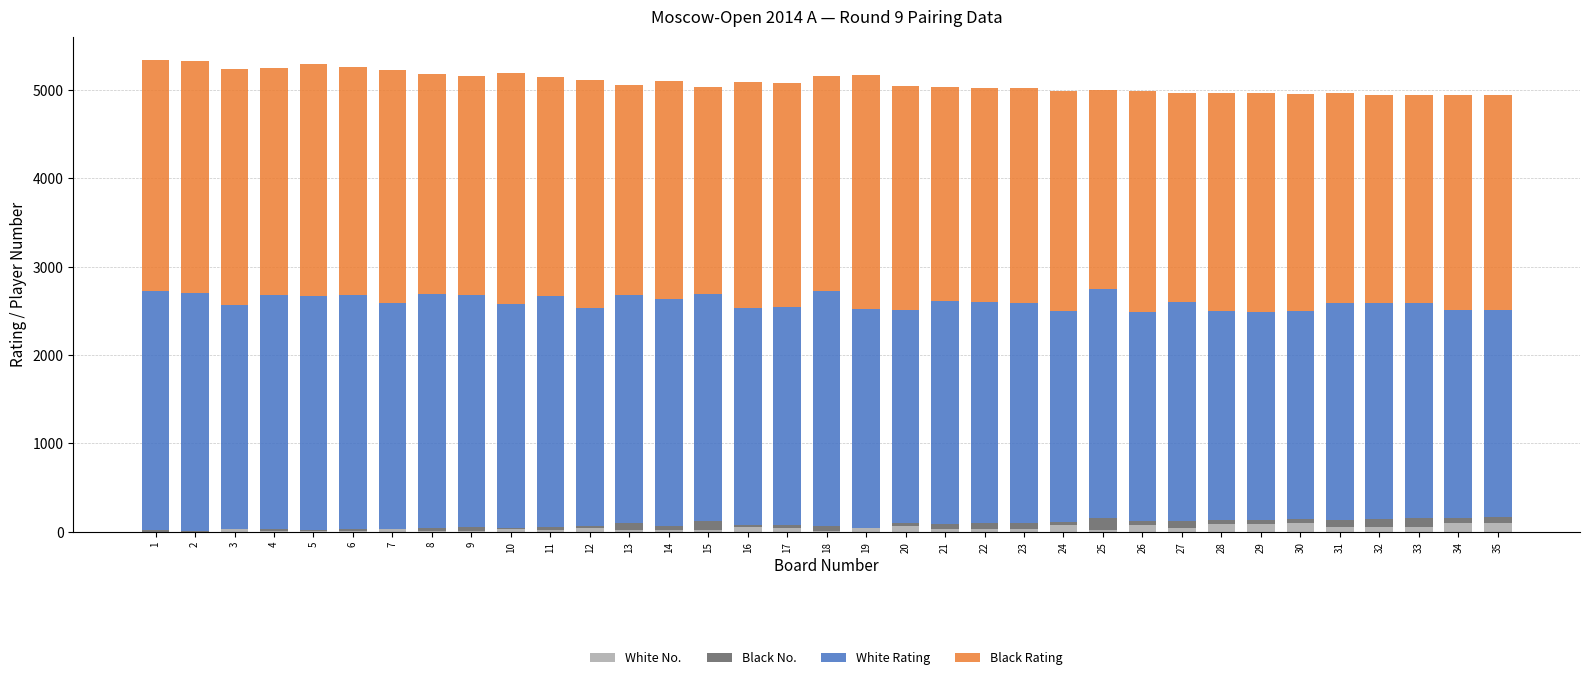

What is the sum of all White No. values?

1401